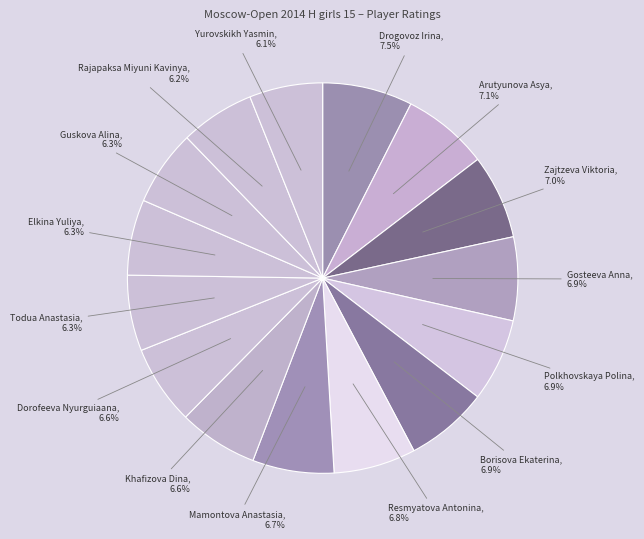

What is the ratio of the value at Polkhovskaya Polina to the value at Zajtzeva Viktoria?

1.0